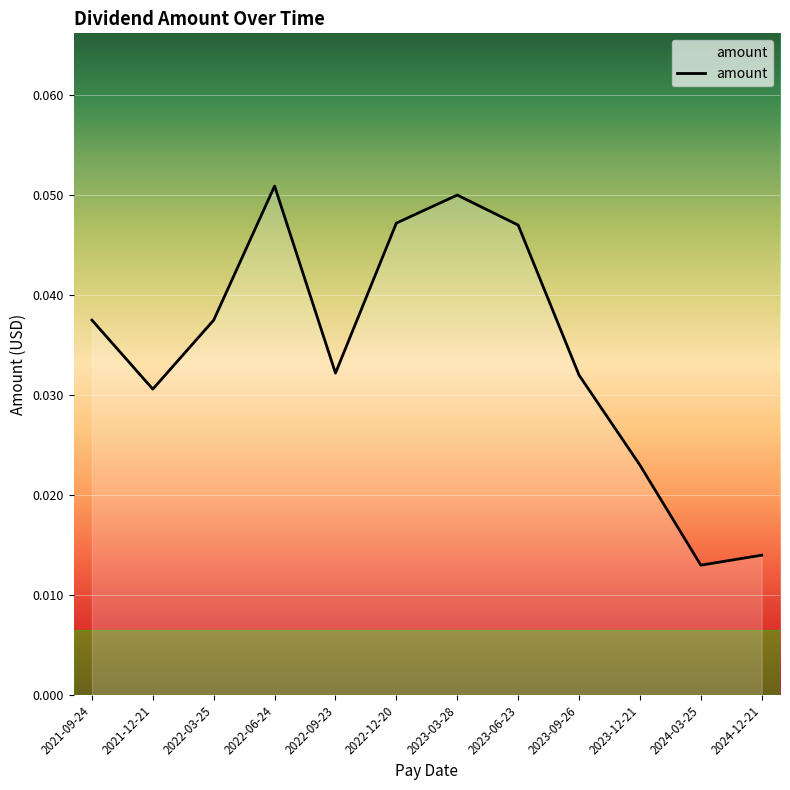

Reading right to left, transcribe all the data shown in this chart.

2024-12-21=0.0	2024-03-25=0.0	2023-12-21=0.0	2023-09-26=0.0	2023-06-23=0.0	2023-03-28=0.1	2022-12-20=0.0	2022-09-23=0.0	2022-06-24=0.1	2022-03-25=0.0	2021-12-21=0.0	2021-09-24=0.0